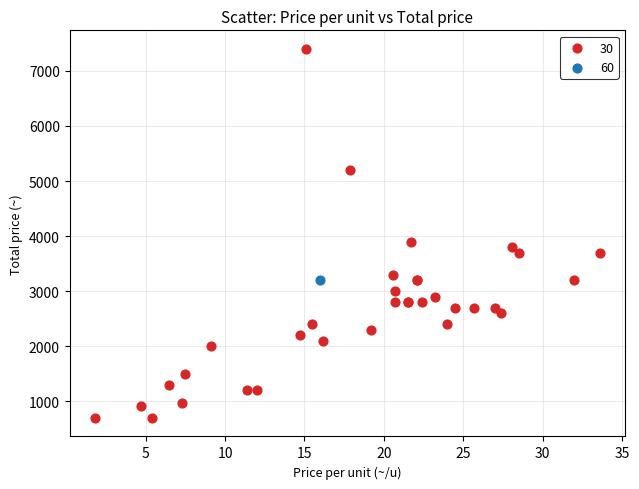

What are all the series names shown in the legend?

30, 60